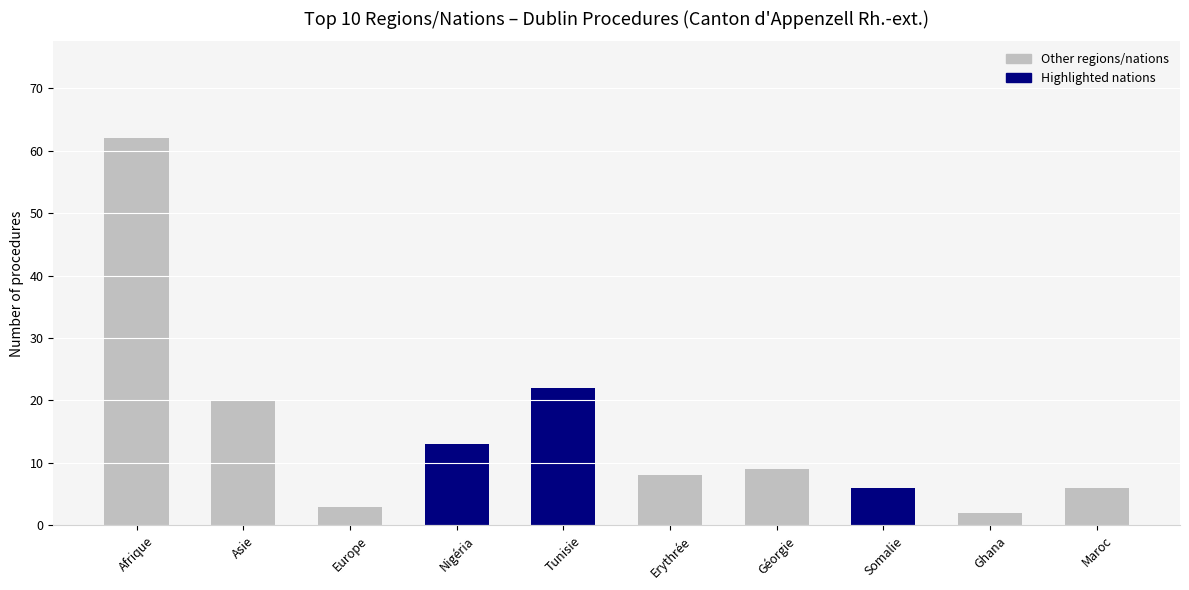

True or false: the data shows 9 at Géorgie.

True